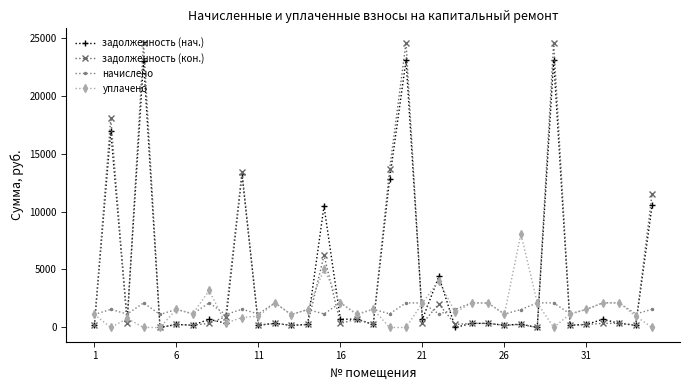

How many lines are shown in the chart?

4